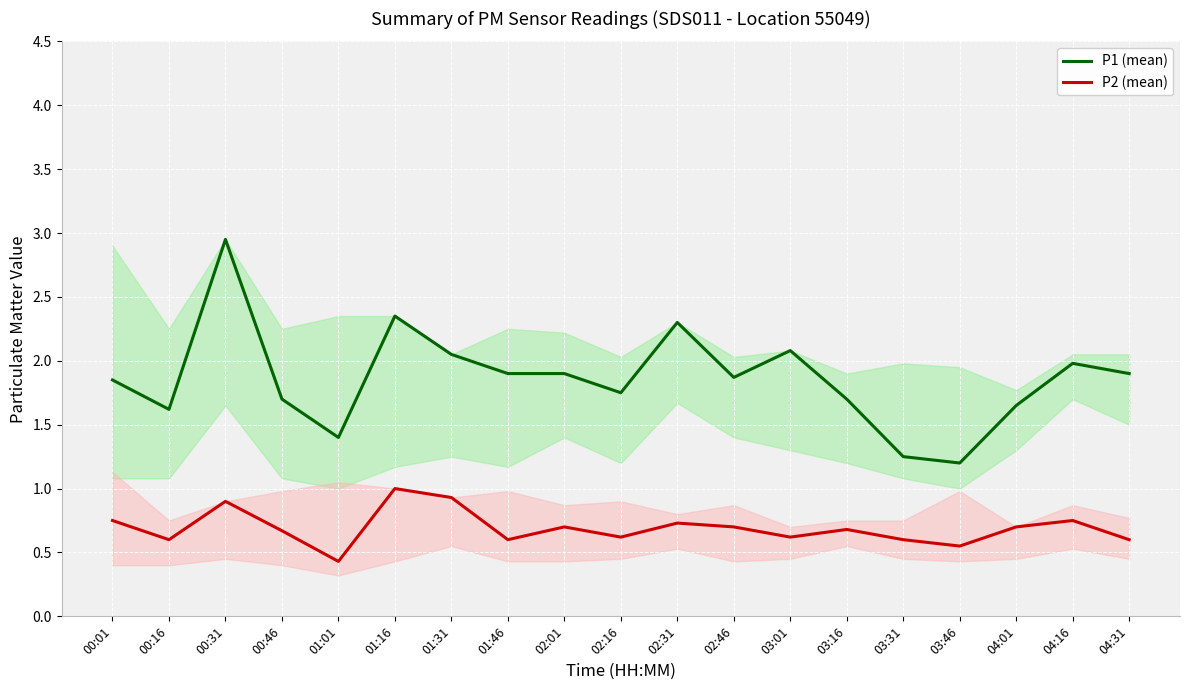

Does the chart display data point markers on the line(s)?

No